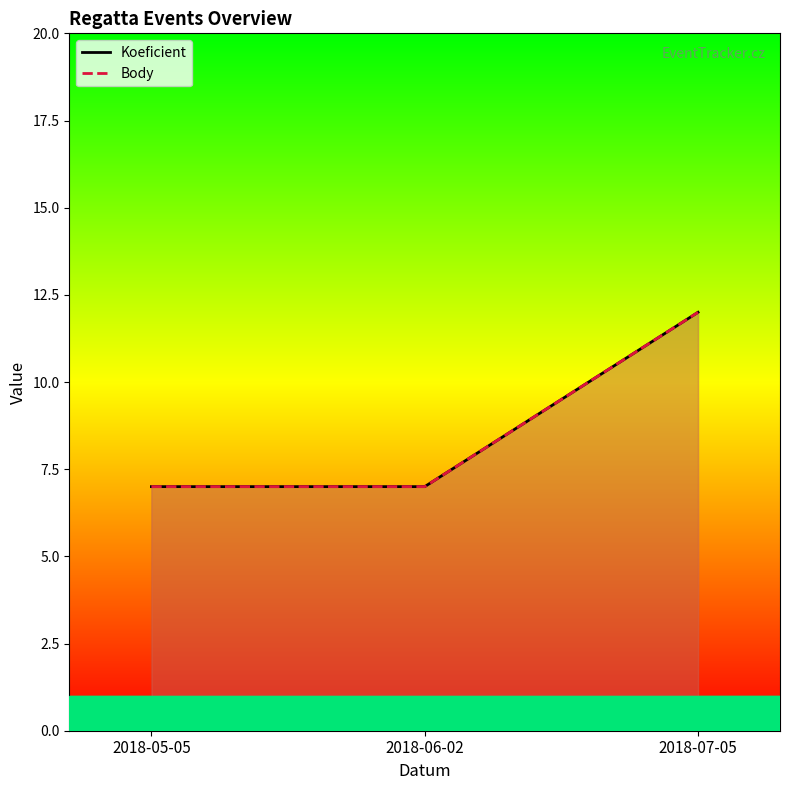

What is the smallest value displayed?

7